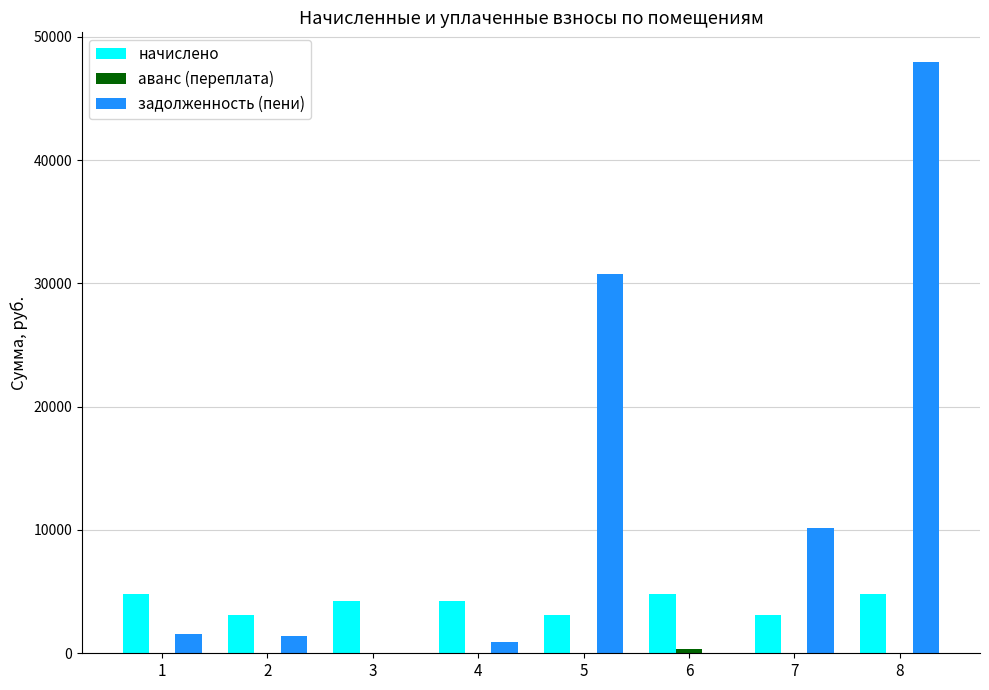

The value of задолженность (пени) at 4 is 934.4. True or false?

True